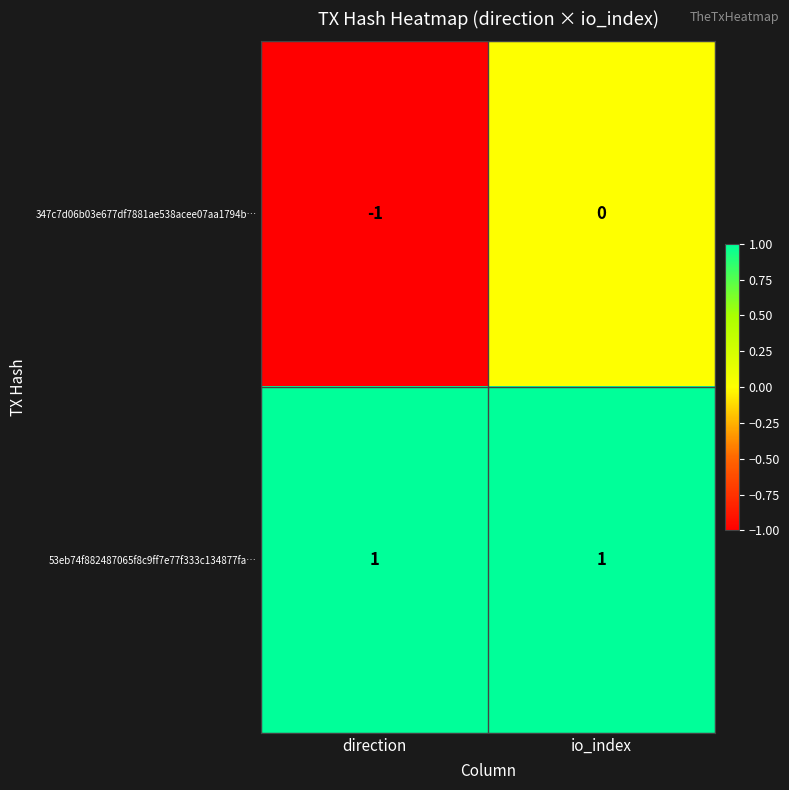

At which category is the sum across all series the highest?

io_index